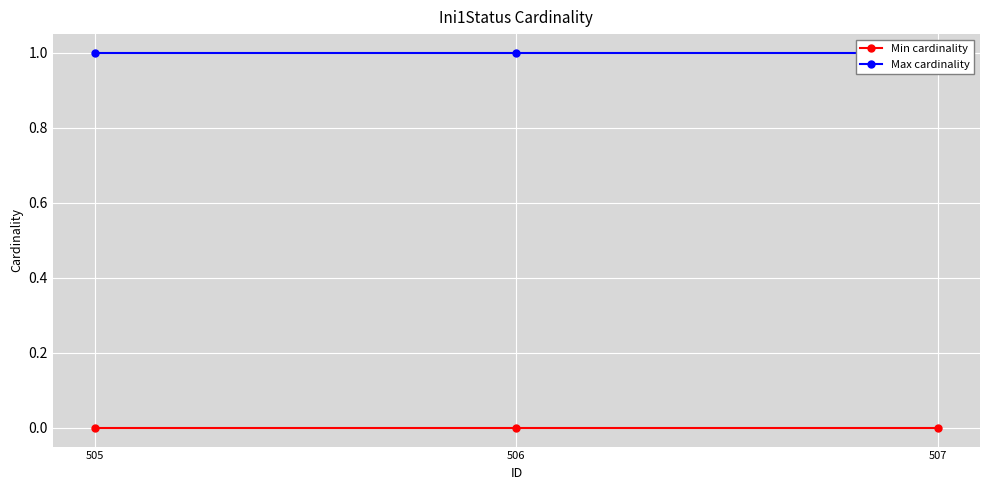

List the series in order of their peak value, highest first.

Max cardinality, Min cardinality